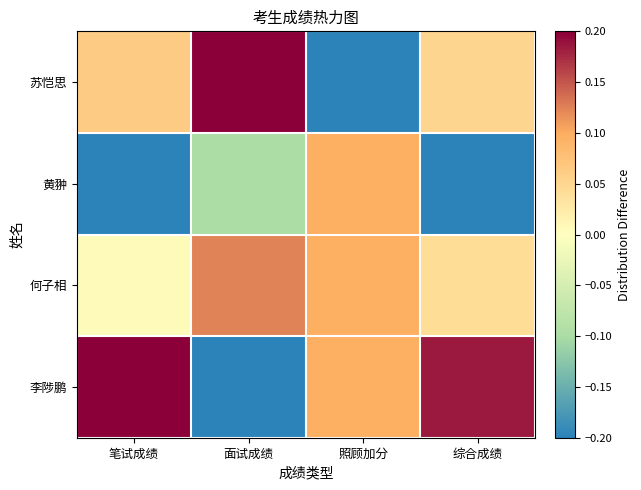

Reading right to left, transcribe all the data shown in this chart.

苏恺思: 综合成绩=0.1	照顾加分=-0.3	面试成绩=0.2	笔试成绩=0.1
黄翀: 综合成绩=-0.3	照顾加分=0.1	面试成绩=-0.1	笔试成绩=-0.3
何子相: 综合成绩=0.0	照顾加分=0.1	面试成绩=0.1	笔试成绩=0.0
李陟鹏: 综合成绩=0.2	照顾加分=0.1	面试成绩=-0.2	笔试成绩=0.2